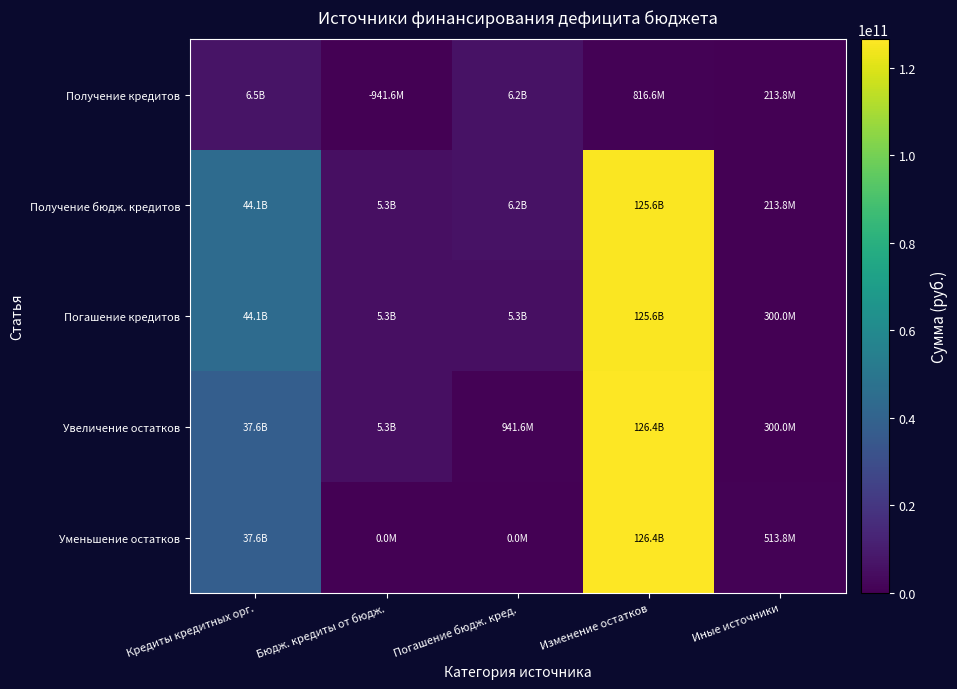

What is the difference between the highest and lowest values at Бюдж. кредиты от бюдж.?

5300000000.0